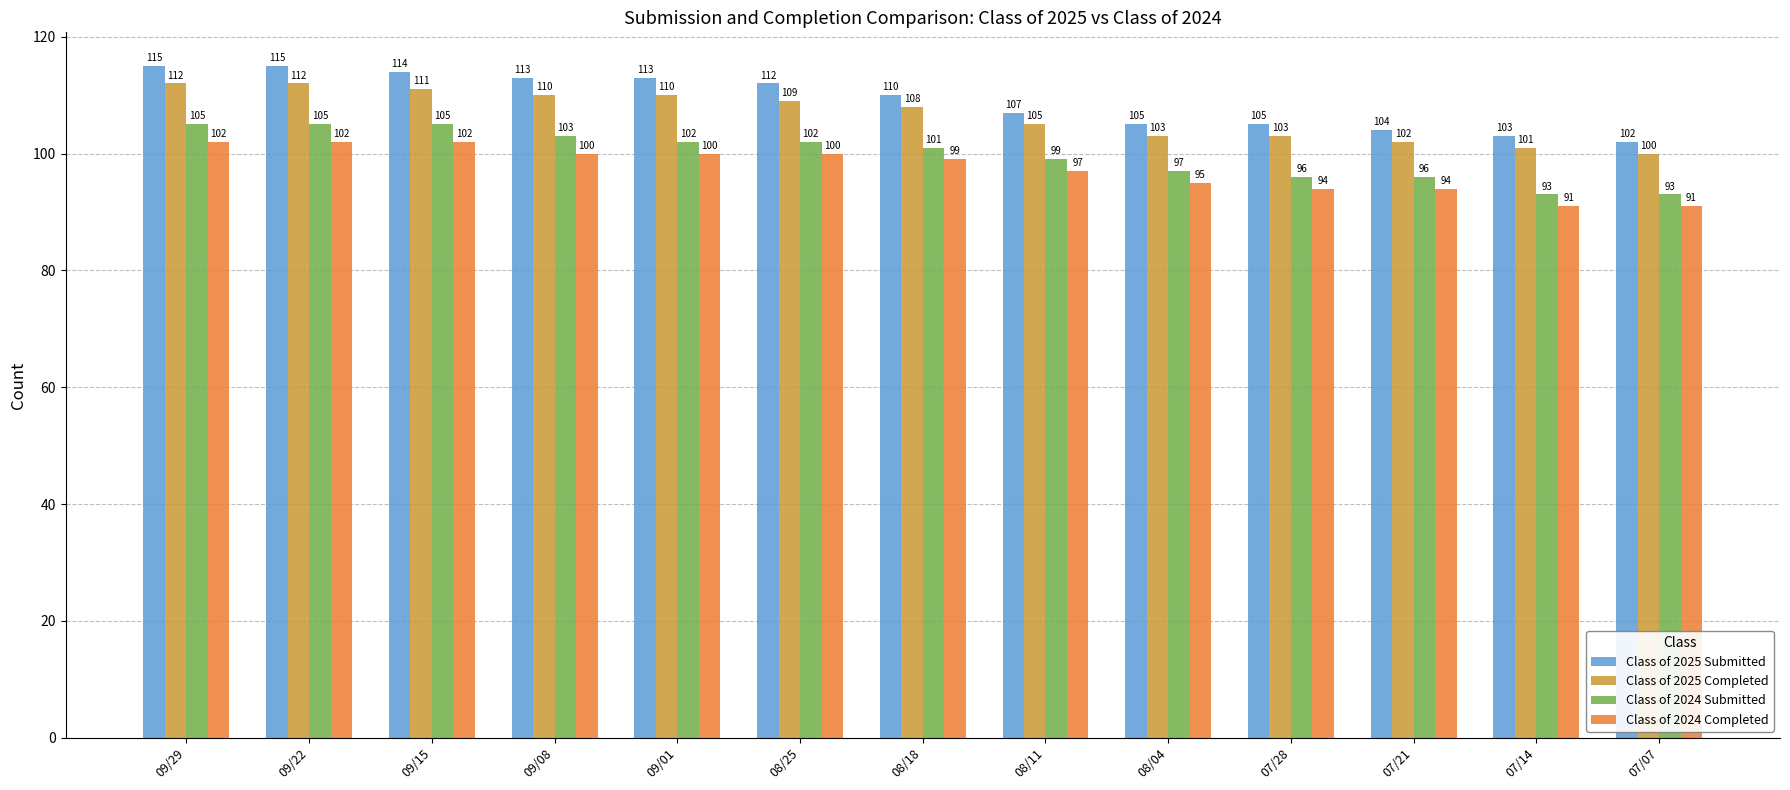

Which series has the largest total across all categories?

Class of 2025 Submitted